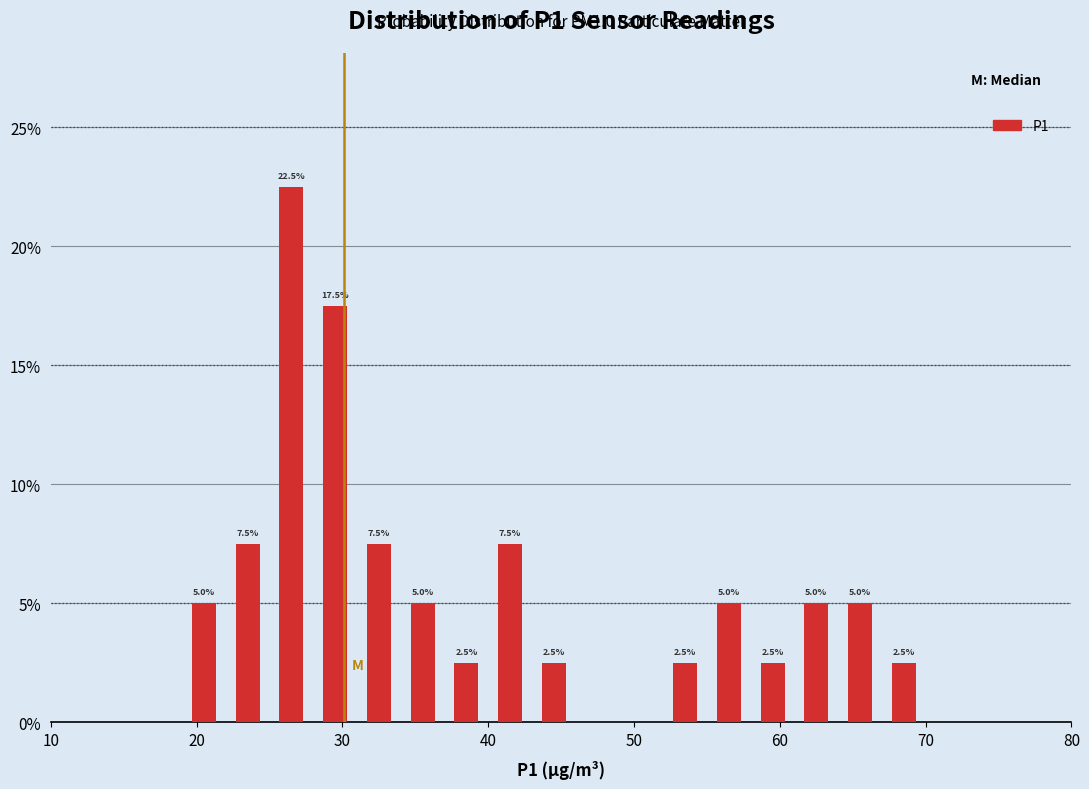

Read against the x-axis, roughly where is the centre of the tallest bar?

27